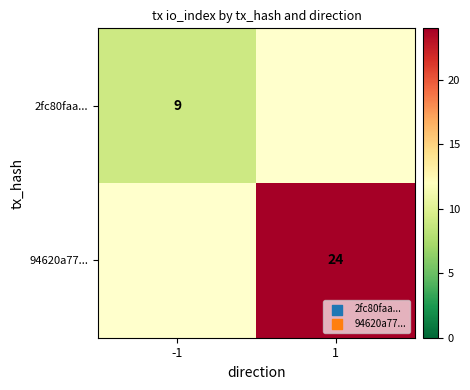

The value of 94620a77... at 1 is 40.0. True or false?

False